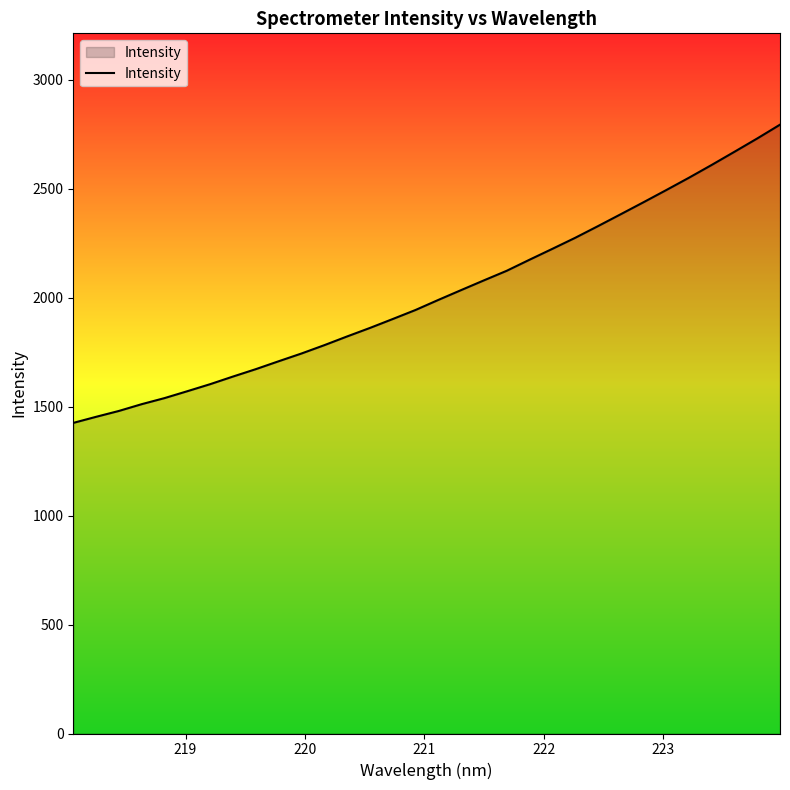

What is the smallest value displayed?

1425.1